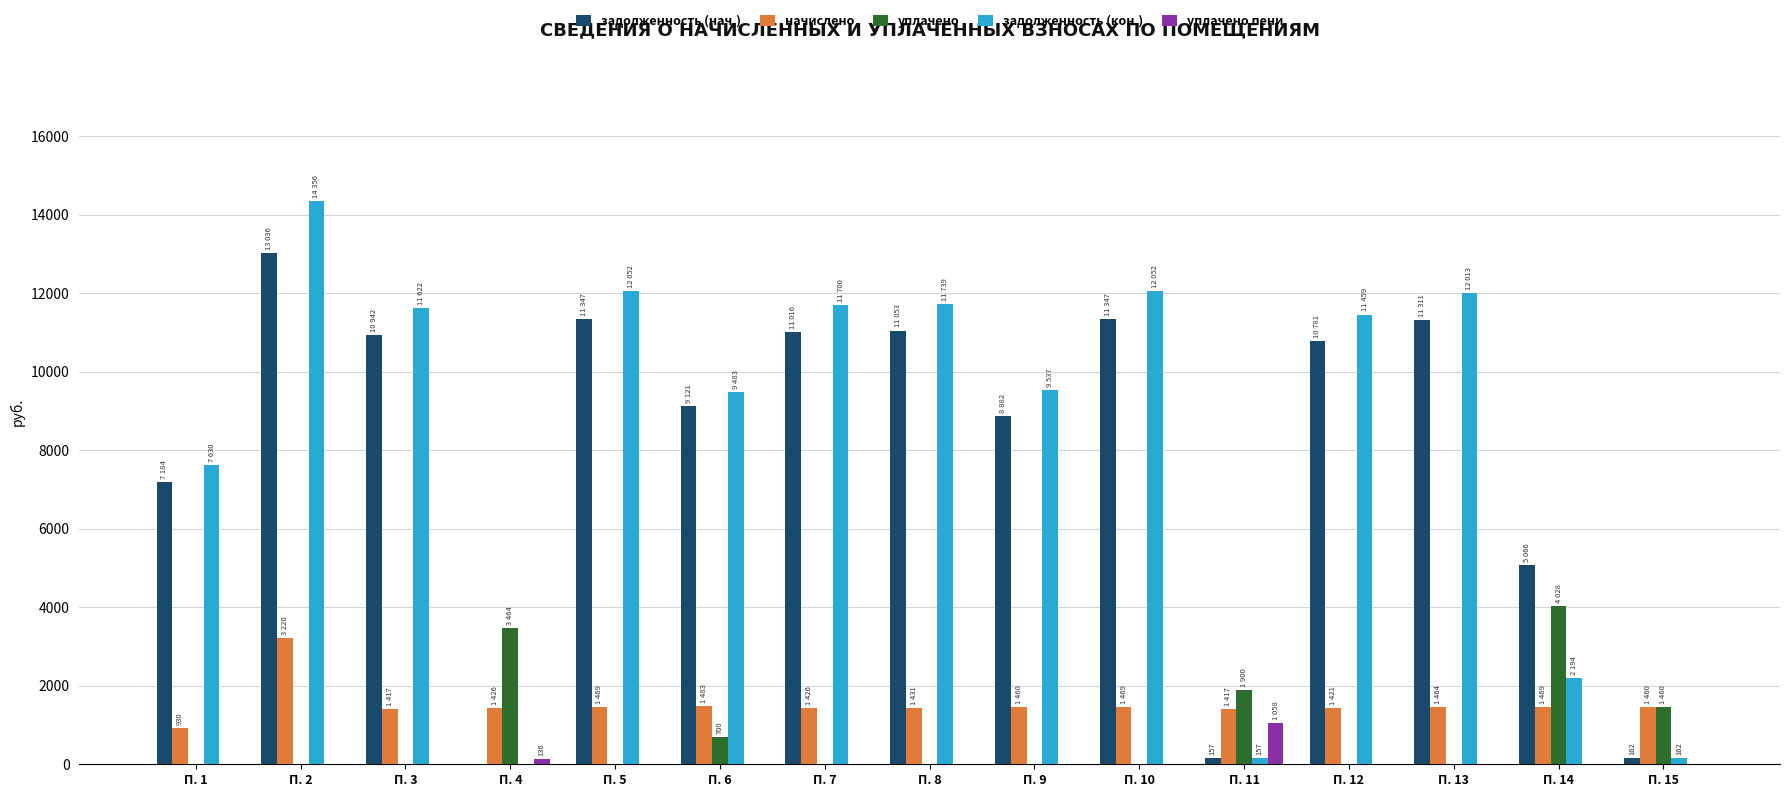

How many groups of bars are there?

15